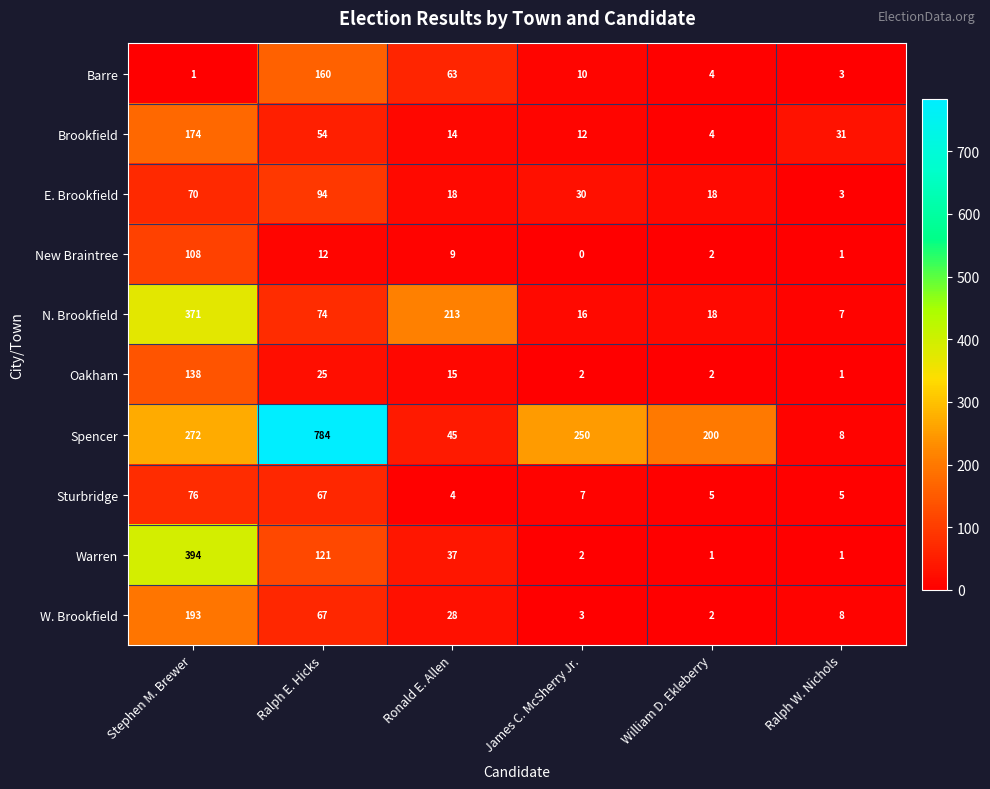

At which label is Barre closest to 80?

Ronald E. Allen